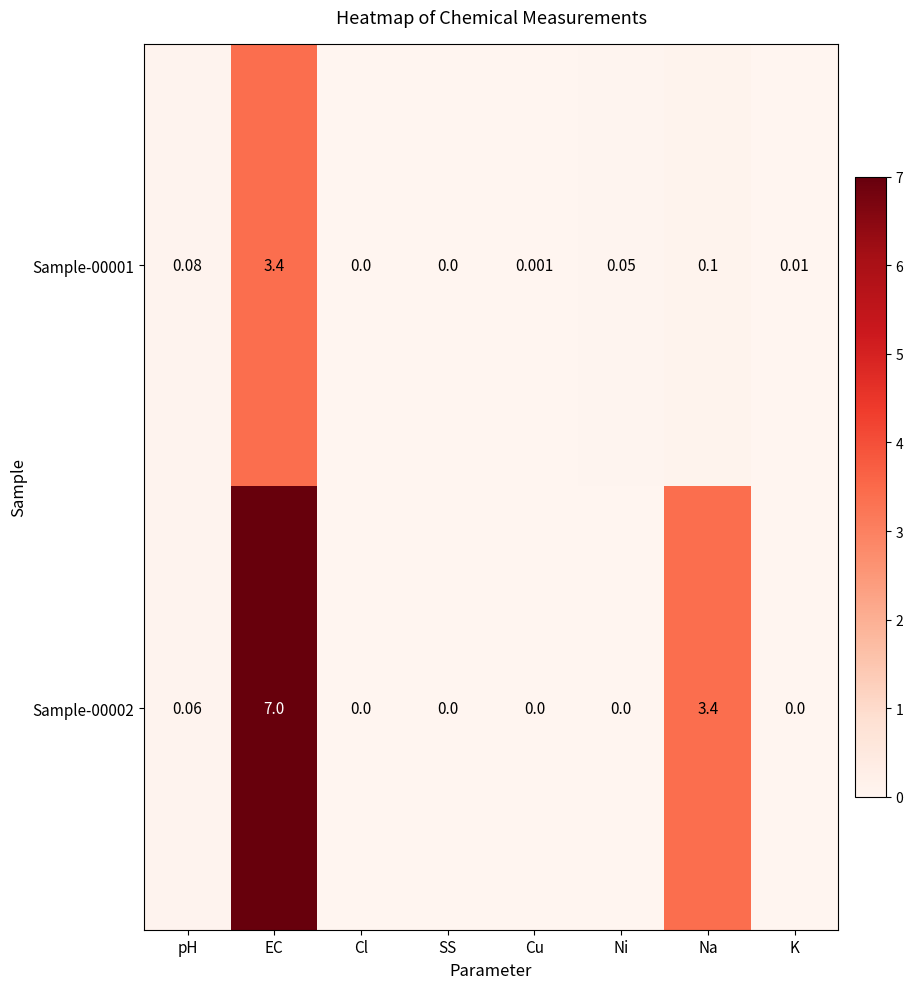

At which category is the sum across all series the highest?

EC